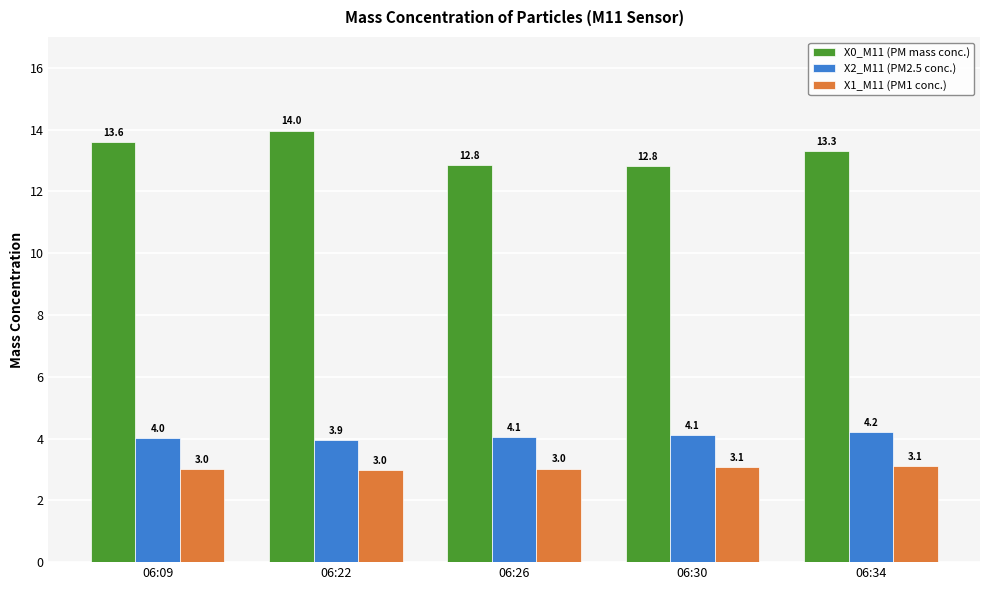

What is the difference between the X2_M11 (PM2.5 conc.) values at 06:22 and 06:30?

0.2